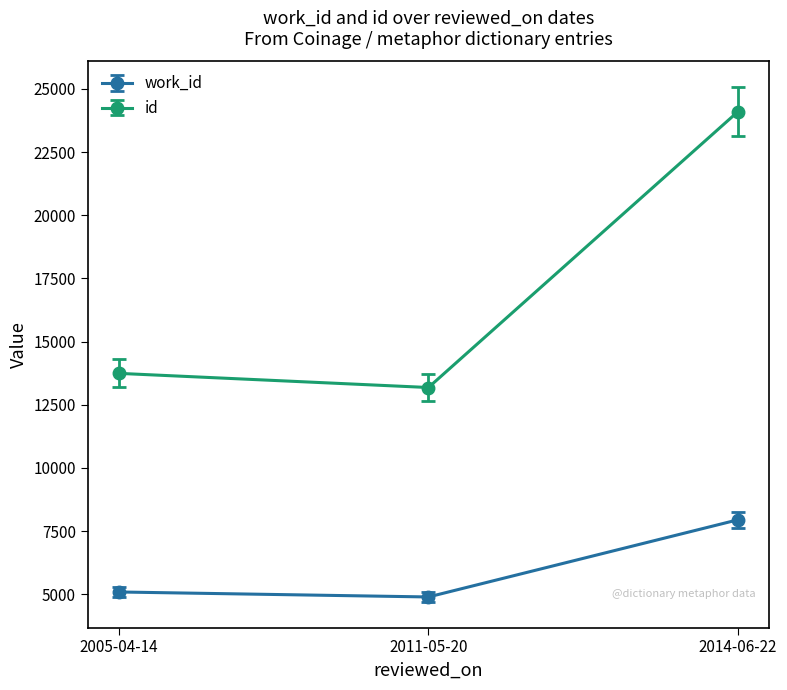

What is the sum of the work_id values at 2011-05-20 and 2014-06-22?

12837